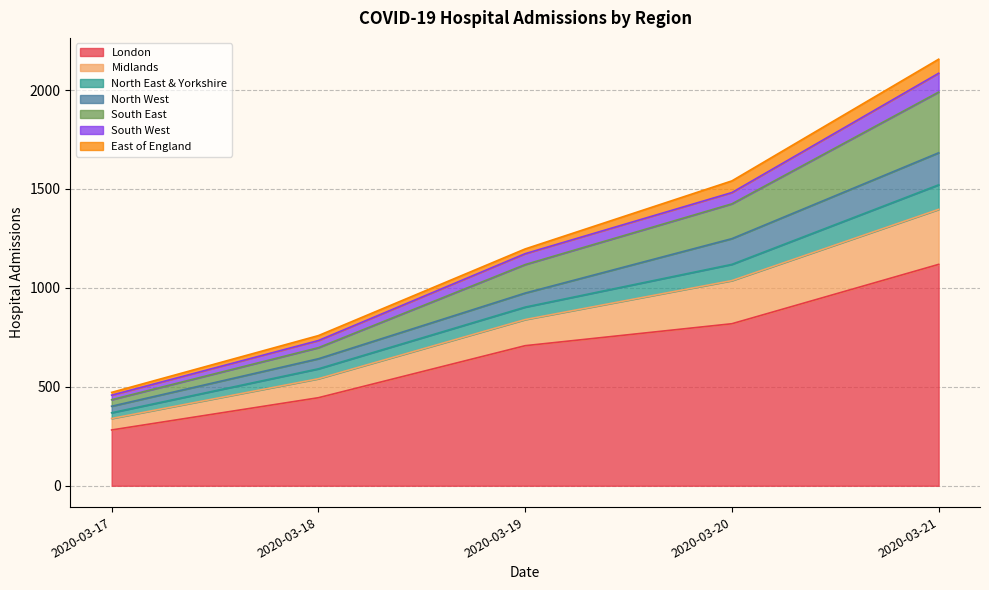

The value of North East & Yorkshire at 2020-03-17 is 203. True or false?

False